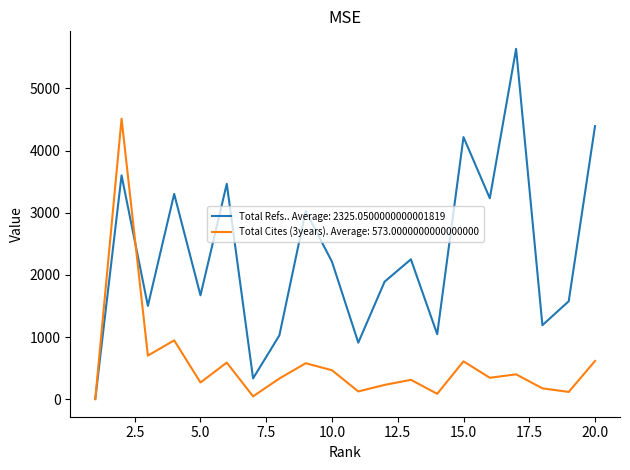

Which series has the largest total across all categories?

Total Refs.. Average: 2325.0500000000001819